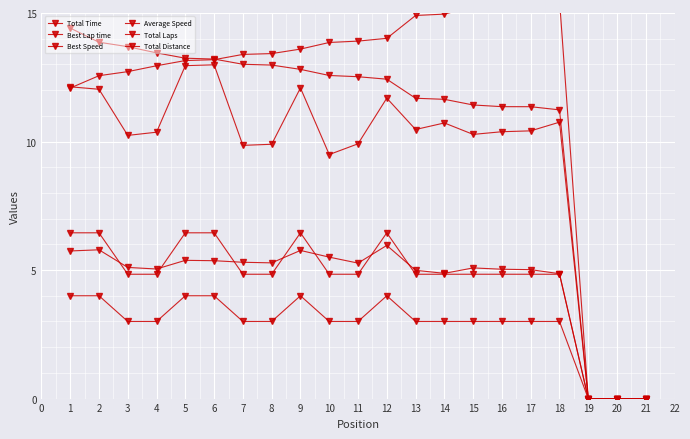

Where is Best Lap time nearest to the value 7?

1